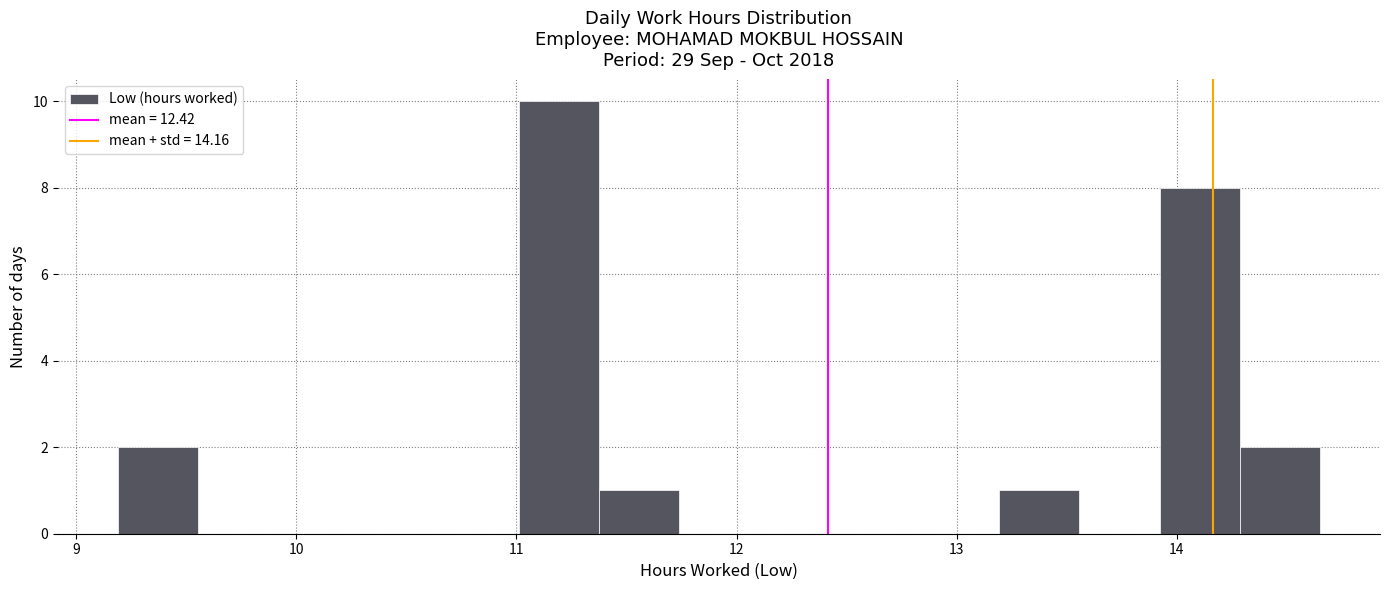

Read against the x-axis, roughly where is the centre of the tallest bar?

11.2